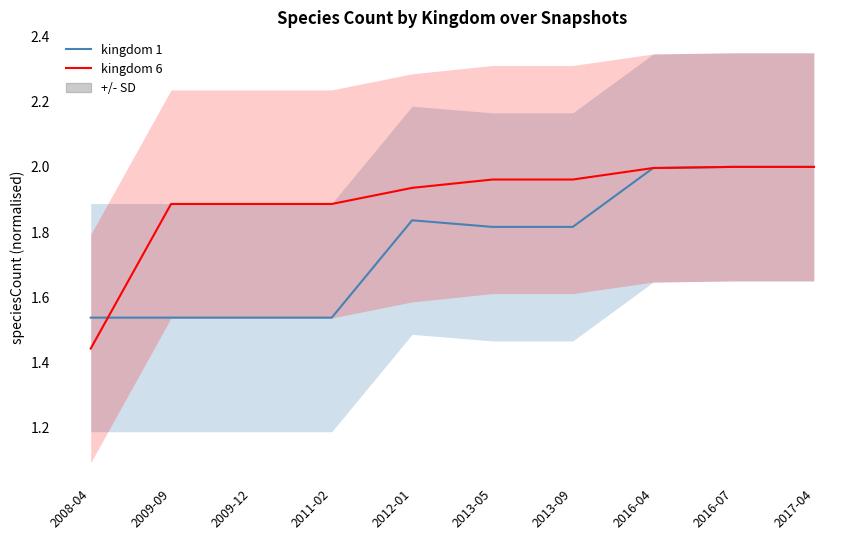

At which category does the chart reach its minimum across all series?

2008-04